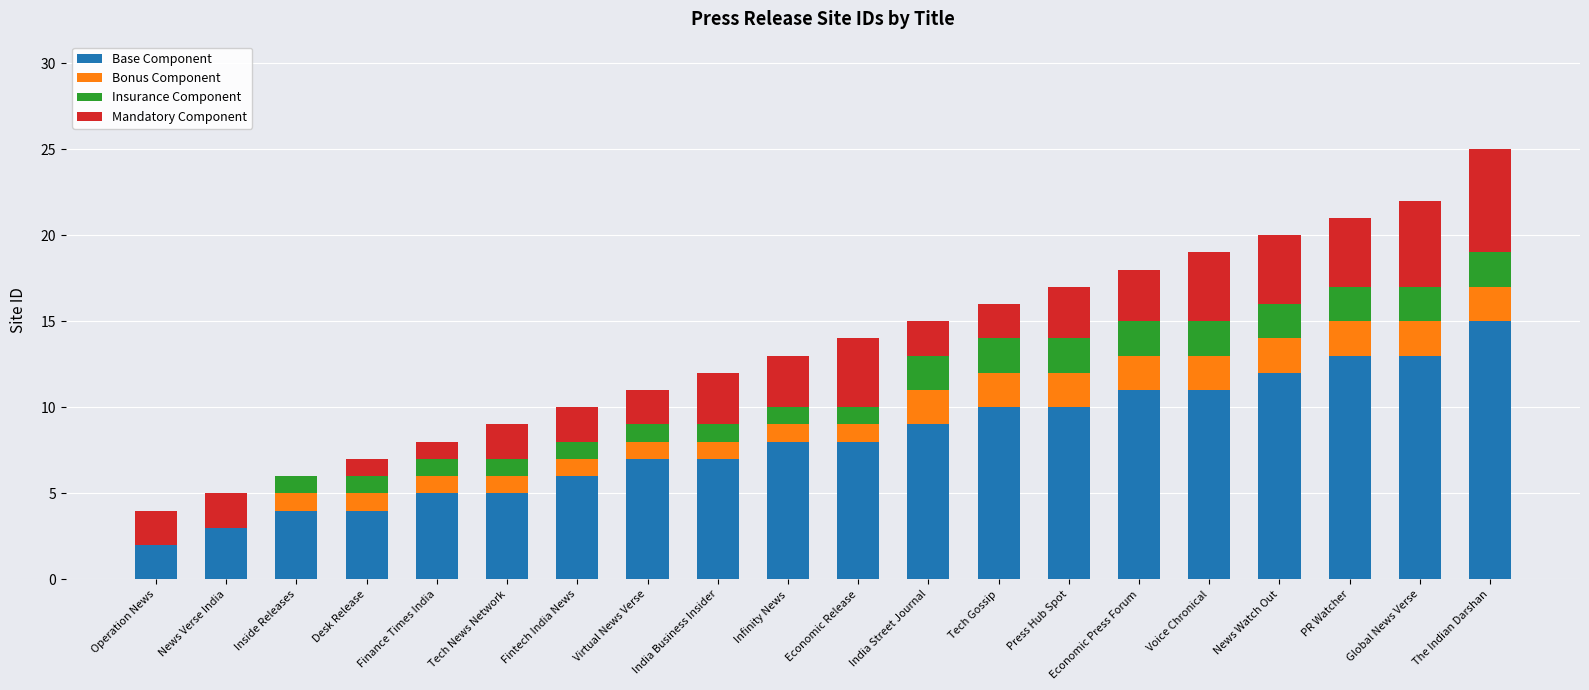

At which category is the sum across all series the highest?

The Indian Darshan